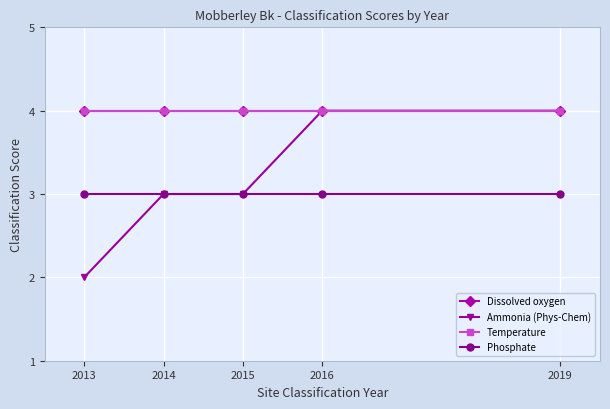

True or false: Dissolved oxygen has a value of 4 at 2016.

True